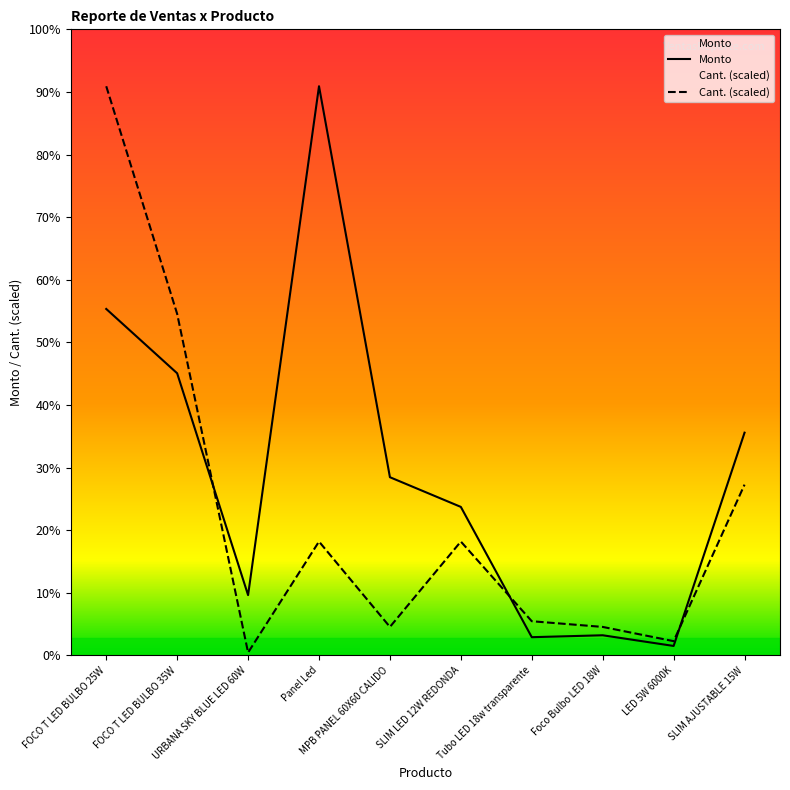

True or false: Cant. has more than 0 interior local peaks.

True